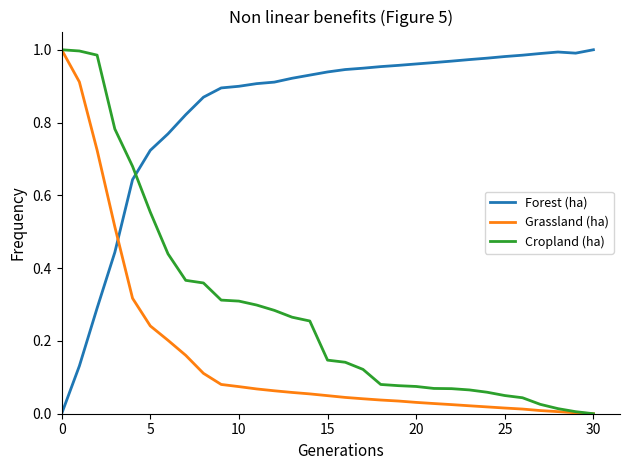

How many intersections are there between Forest (ha) and Cropland (ha)?

1